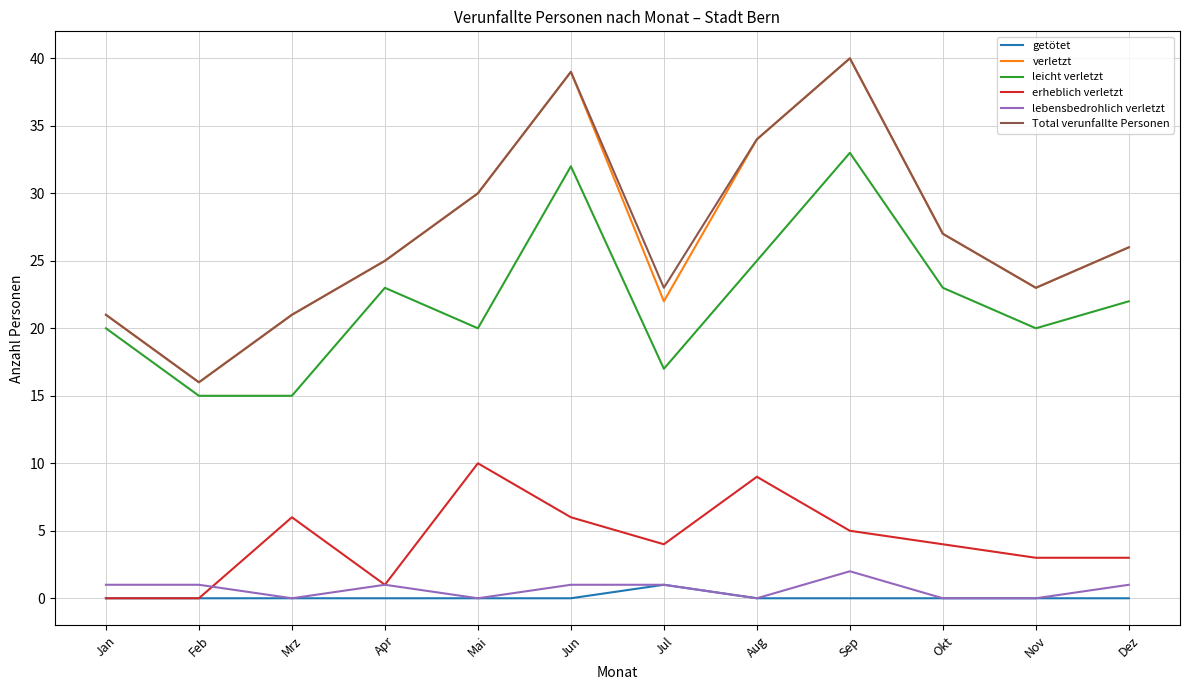

Where does the verletzt series first go above 26?

Mai